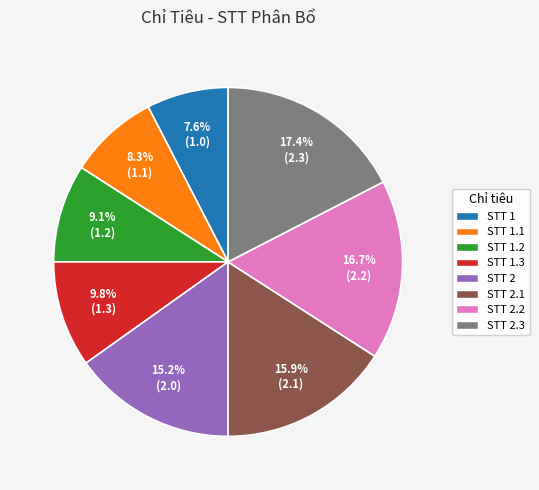

Rank the categories by value from highest to lowest.

STT 2.3, STT 2.2, STT 2.1, STT 2, STT 1.3, STT 1.2, STT 1.1, STT 1